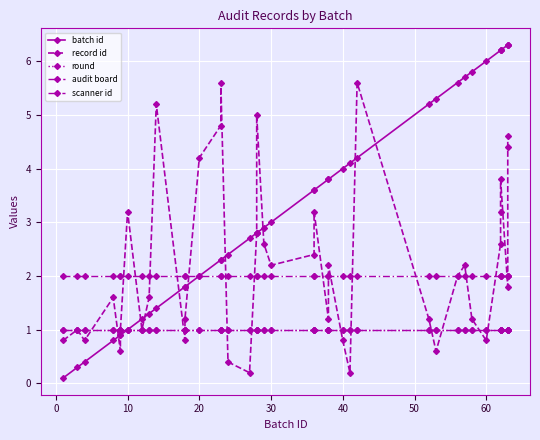

What are all the series names shown in the legend?

batch id, record id, round, audit board, scanner id